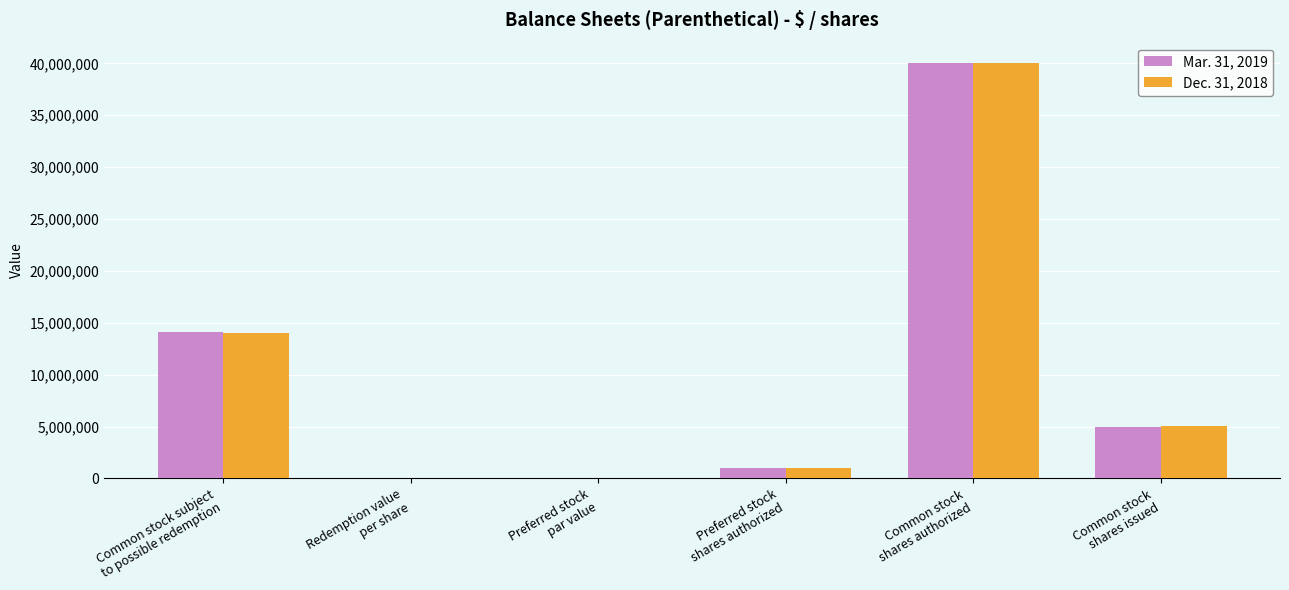

What is the maximum value for Mar. 31, 2019?

40000000.0